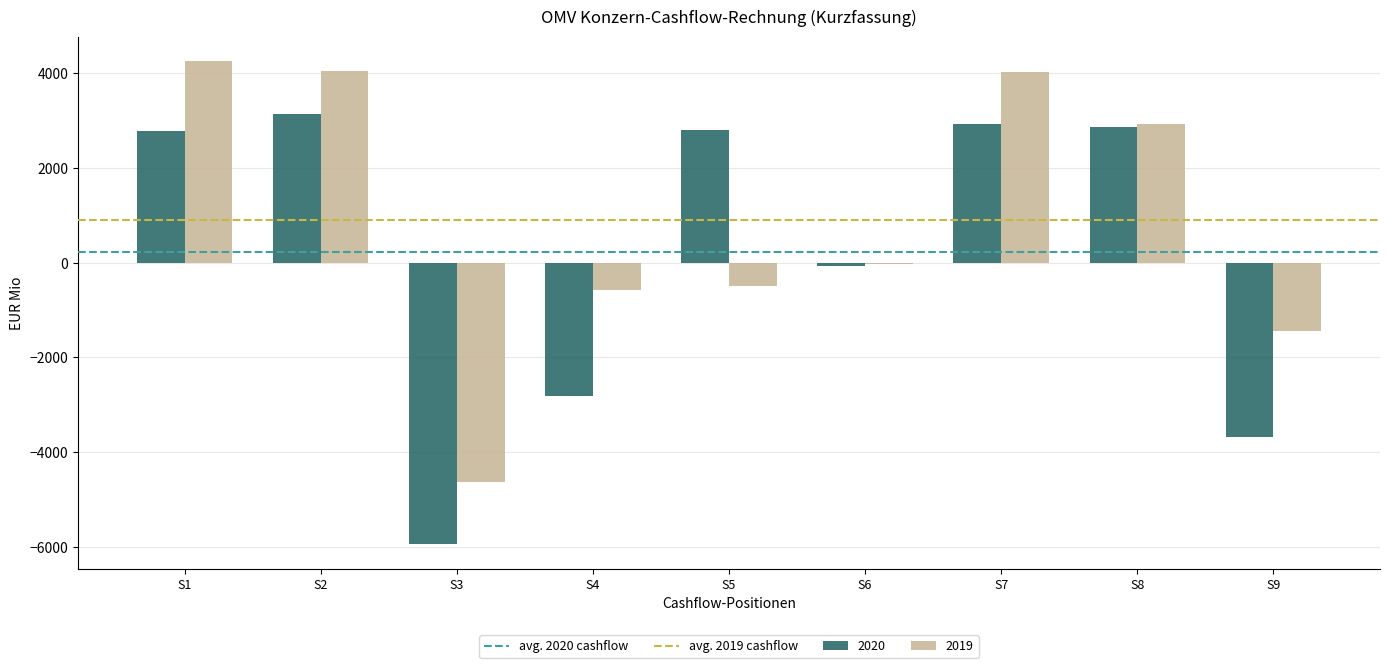

The value of 2019 at S1 is 5912. True or false?

False